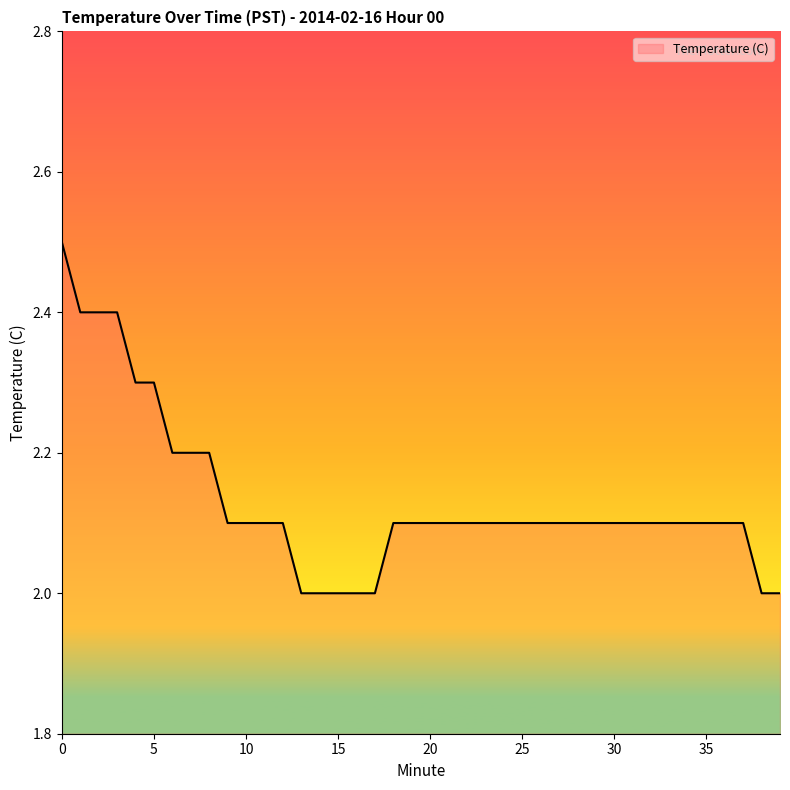

What is the maximum value shown in the chart?

2.5